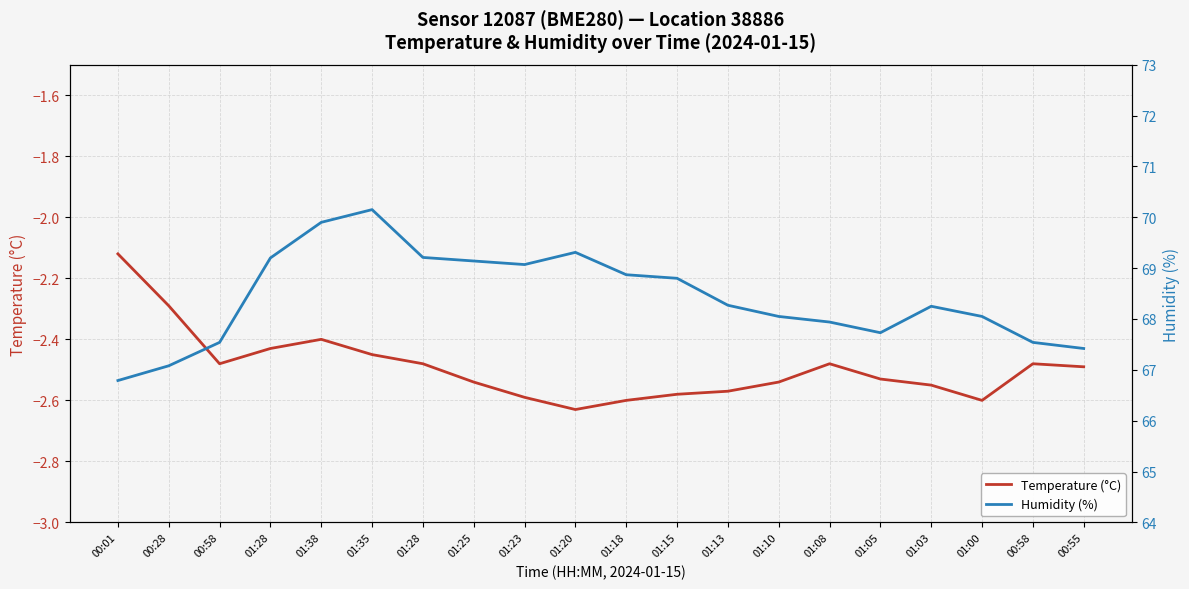

Reading left to right, extract all data points from this chart.

Temperature (°C): 00:01=-2.1	00:28=-2.3	00:58=-2.5	01:28=-2.4	01:38=-2.4	01:35=-2.5	01:28=-2.5	01:25=-2.5	01:23=-2.6	01:20=-2.6	01:18=-2.6	01:15=-2.6	01:13=-2.6	01:10=-2.5	01:08=-2.5	01:05=-2.5	01:03=-2.5	01:00=-2.6	00:58=-2.5	00:55=-2.5
Humidity (%): 00:01=66.8	00:28=67.1	00:58=67.5	01:28=69.2	01:38=69.9	01:35=70.2	01:28=69.2	01:25=69.1	01:23=69.1	01:20=69.3	01:18=68.9	01:15=68.8	01:13=68.3	01:10=68.0	01:08=67.9	01:05=67.7	01:03=68.2	01:00=68.0	00:58=67.5	00:55=67.4